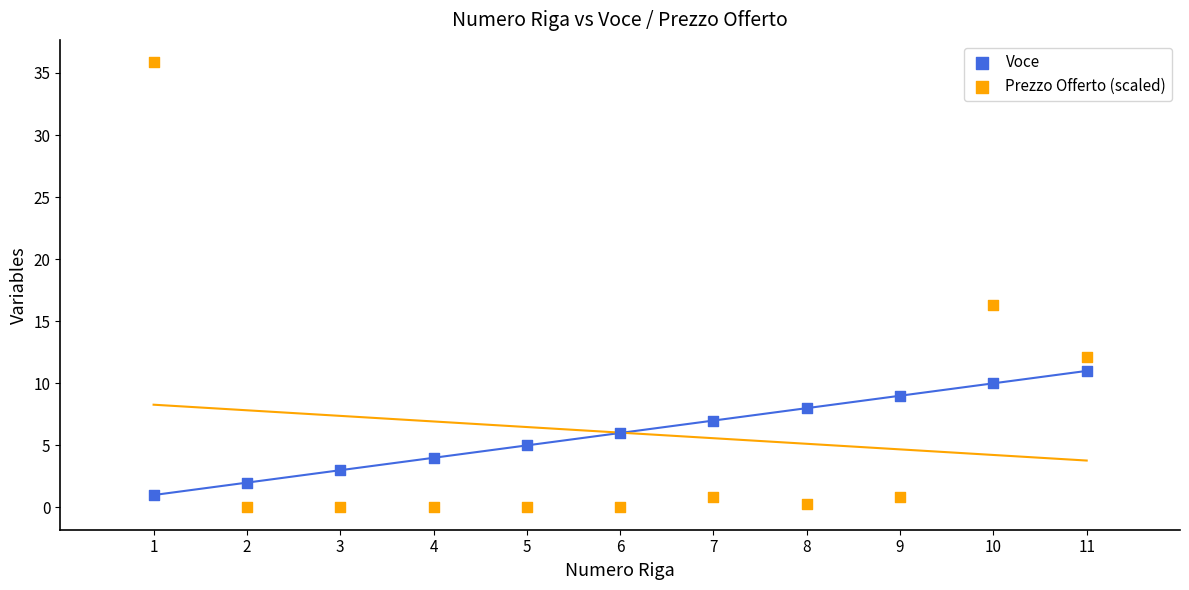

Which series has the largest Y range (max minus min)?

Prezzo Offerto (scaled)